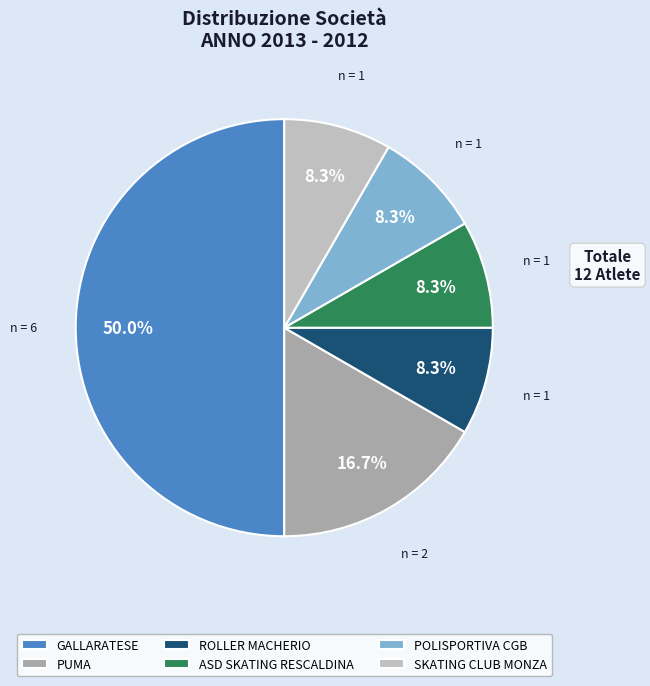

How many segments does this pie chart have?

6